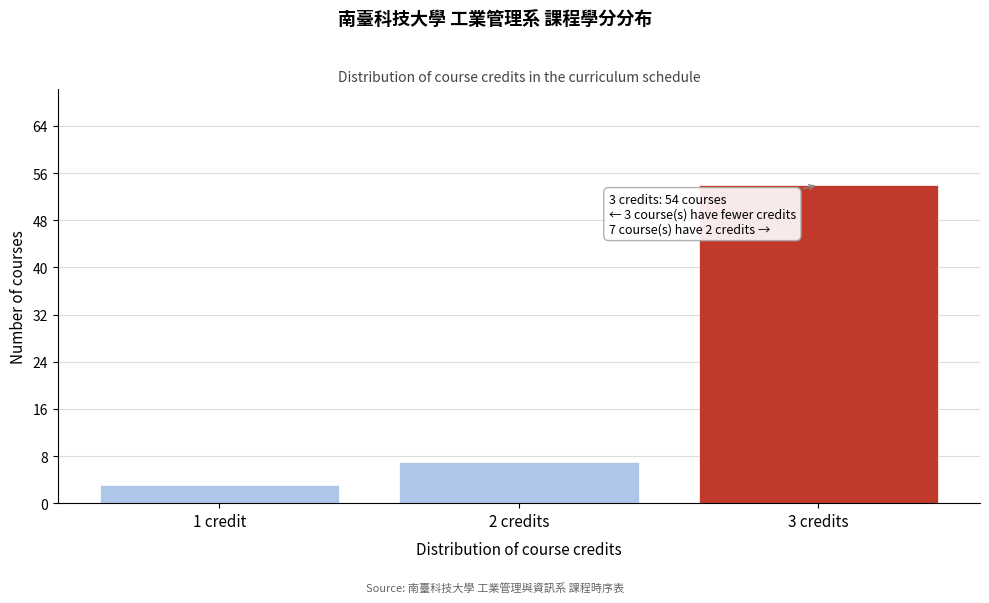

Reading right to left, transcribe all the data shown in this chart.

54	7	3